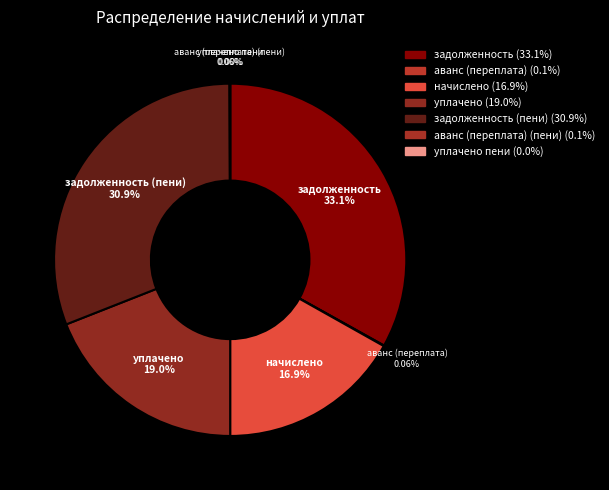

To the nearest percent, what is the combined percentage of задолженность (пени) and уплачено?

50%